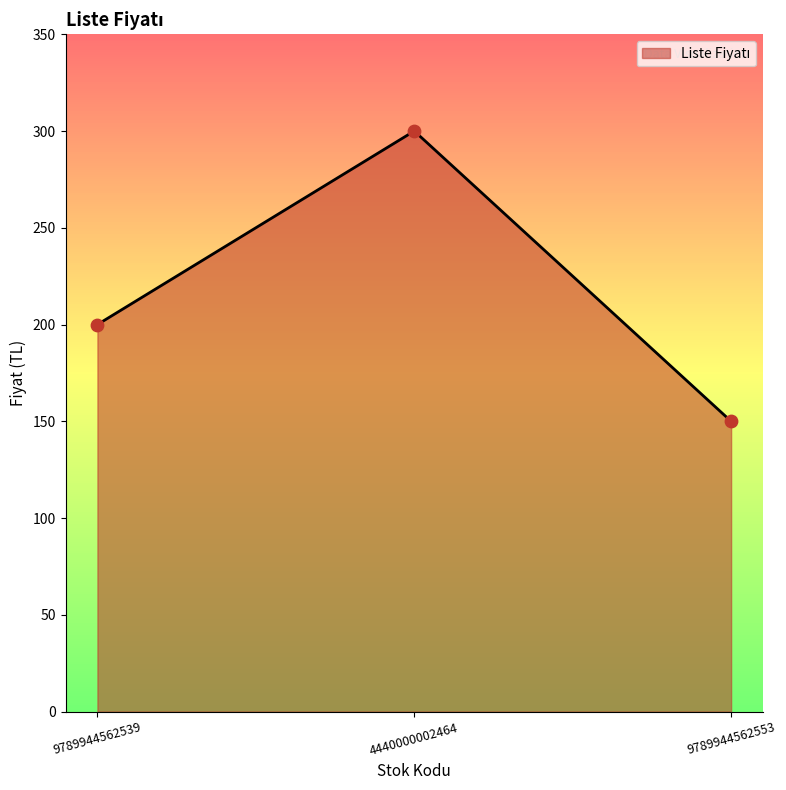

What is the ratio of the value at 9789944562539 to the value at 9789944562553?

1.3